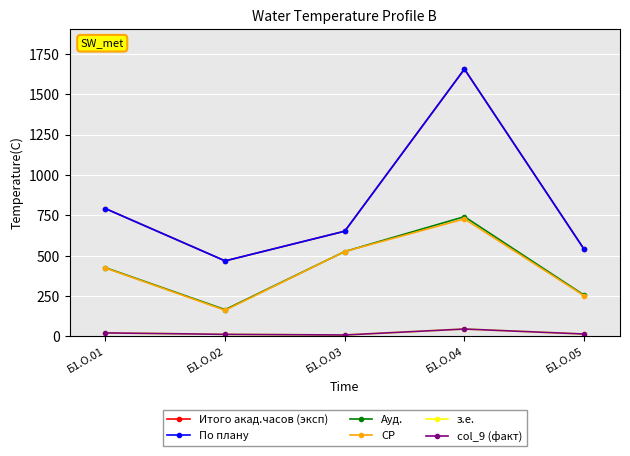

Is the value of СР at Б1.О.03 greater than the value of Ауд. at Б1.О.04?

No